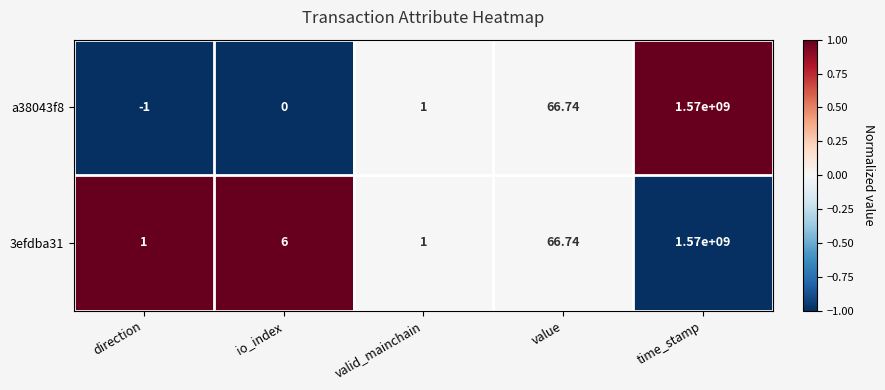

What is the maximum value shown in the chart?

1570000000.0